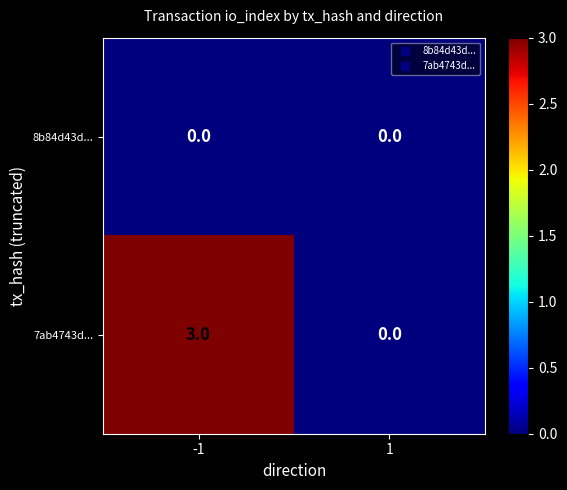

Which series has the largest range (max minus min)?

7ab4743d...